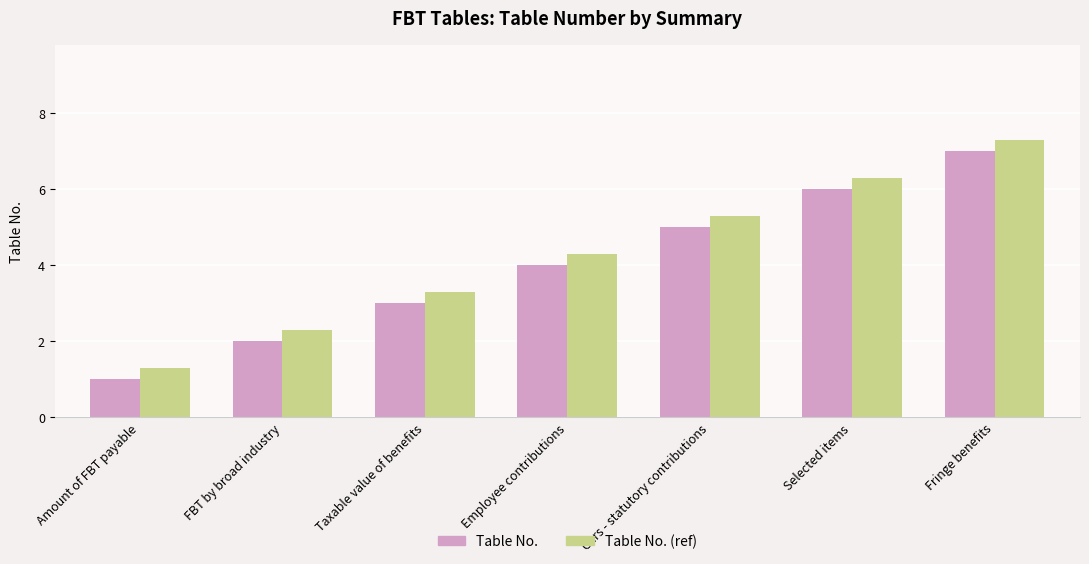

What is the sum of the Table No. (ref) values at Fringe benefits and Cars - statutory contributions?

12.6